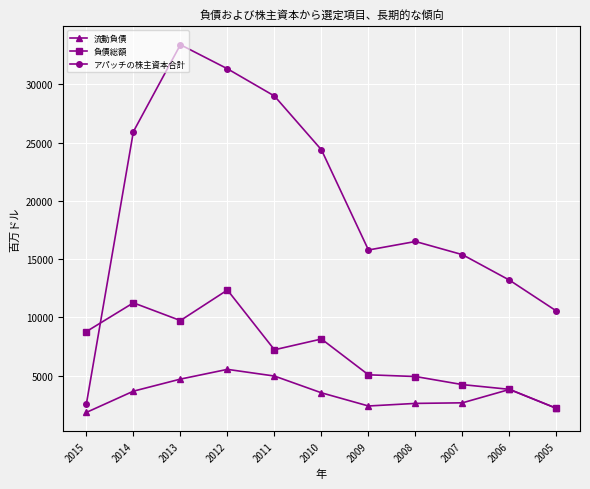

Is it true that アパッチの株主資本合計 equals 3836 at 2005?

False